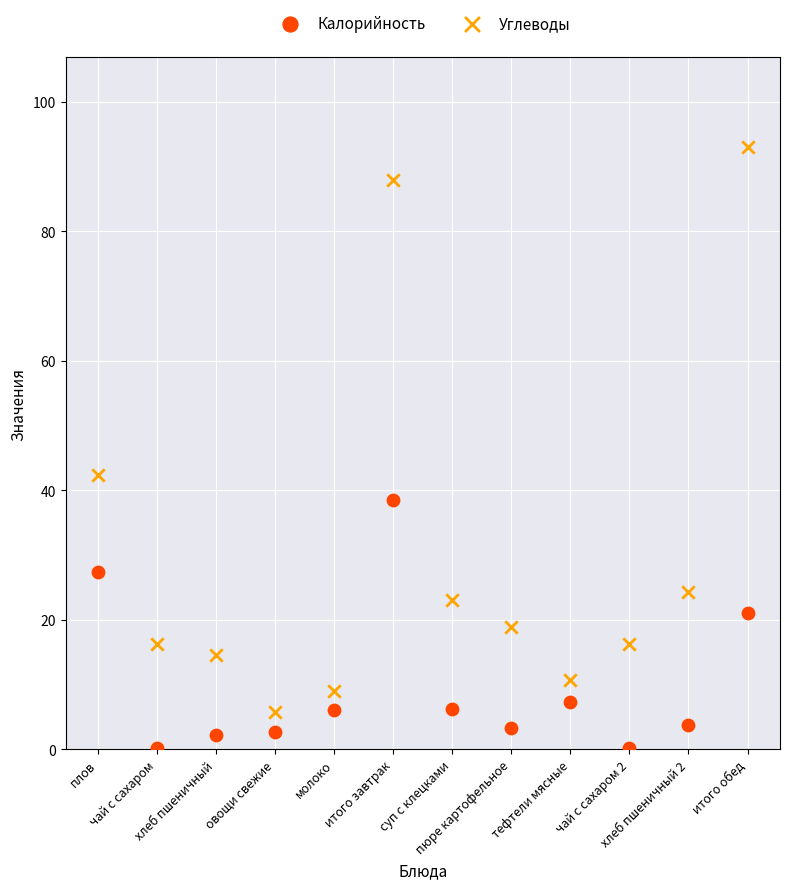

In the Углеводы series, what Y value is closest to 49?

42.4